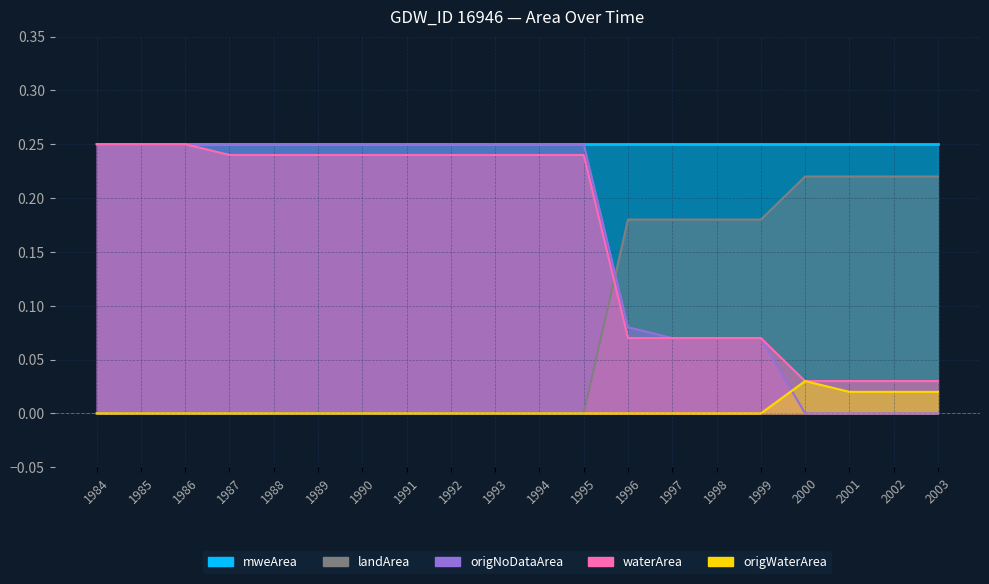

Is the value of origNoDataArea at 2003 greater than the value of landArea at 1995?

No